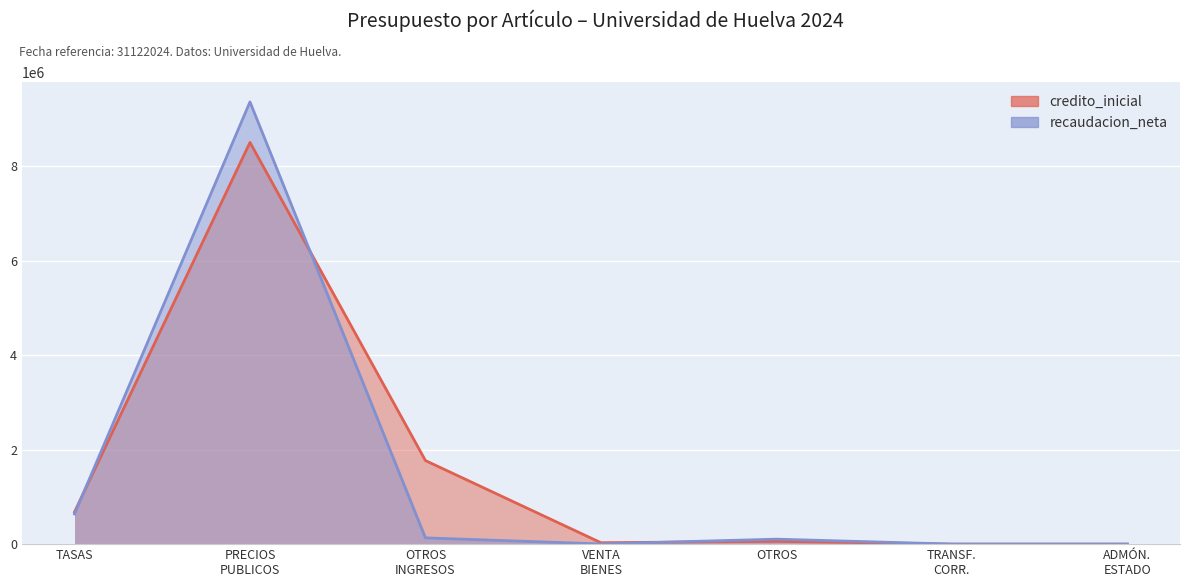

Where is the first local minimum?

VENTA BIENES